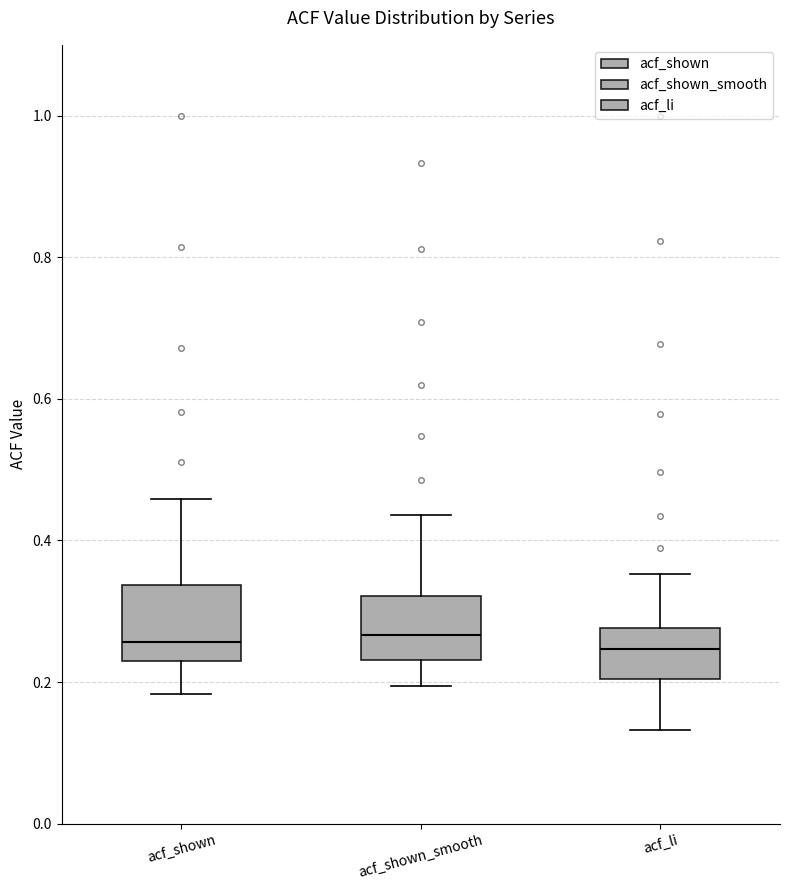

Reading left to right, read every box against the y-axis: the position of its median line, the range the box covers, and the ends of its whiskers. The values are not printed on the chart, so give them approximately, as read against the axis.

acf_shown: median 0.26, box 0.22 to 0.34, whiskers 0.18 to 0.46
acf_shown_smooth: median 0.26, box 0.24 to 0.32, whiskers 0.20 to 0.44
acf_li: median 0.24, box 0.20 to 0.28, whiskers 0.14 to 0.36